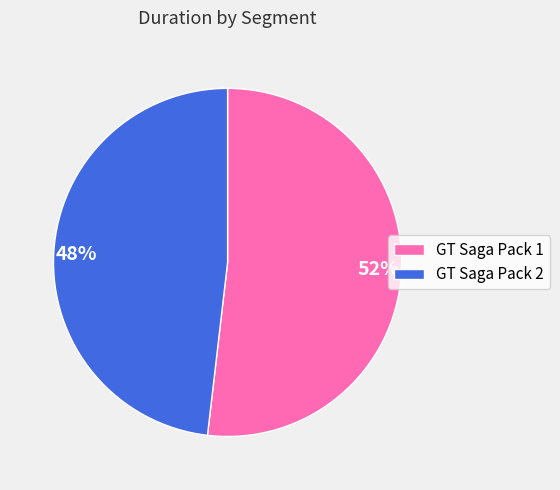

To the nearest percent, what is the combined percentage of GT Saga Pack 1 and GT Saga Pack 2?

100%